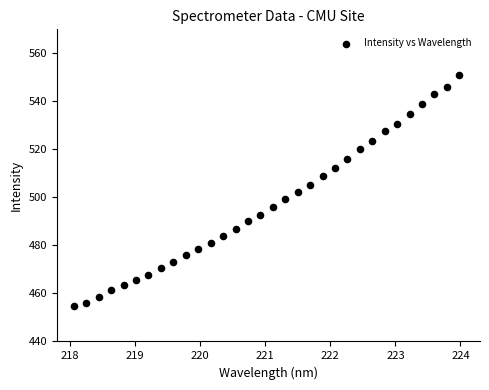

What is the range of X values (max minus min)?

5.9